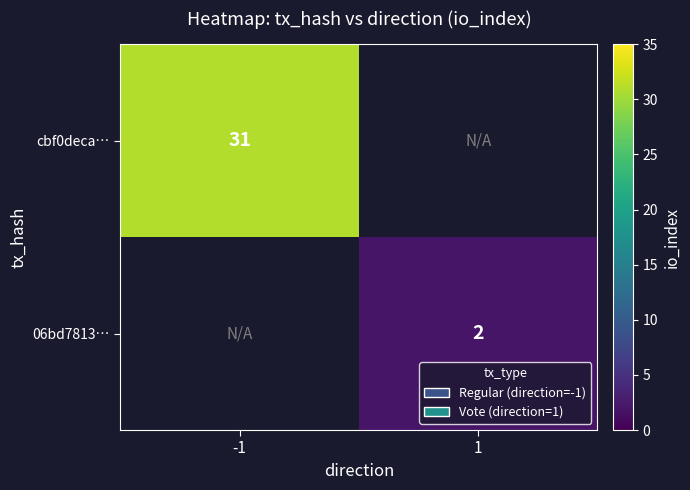

The value of 06bd7813… at 1 is 2. True or false?

True